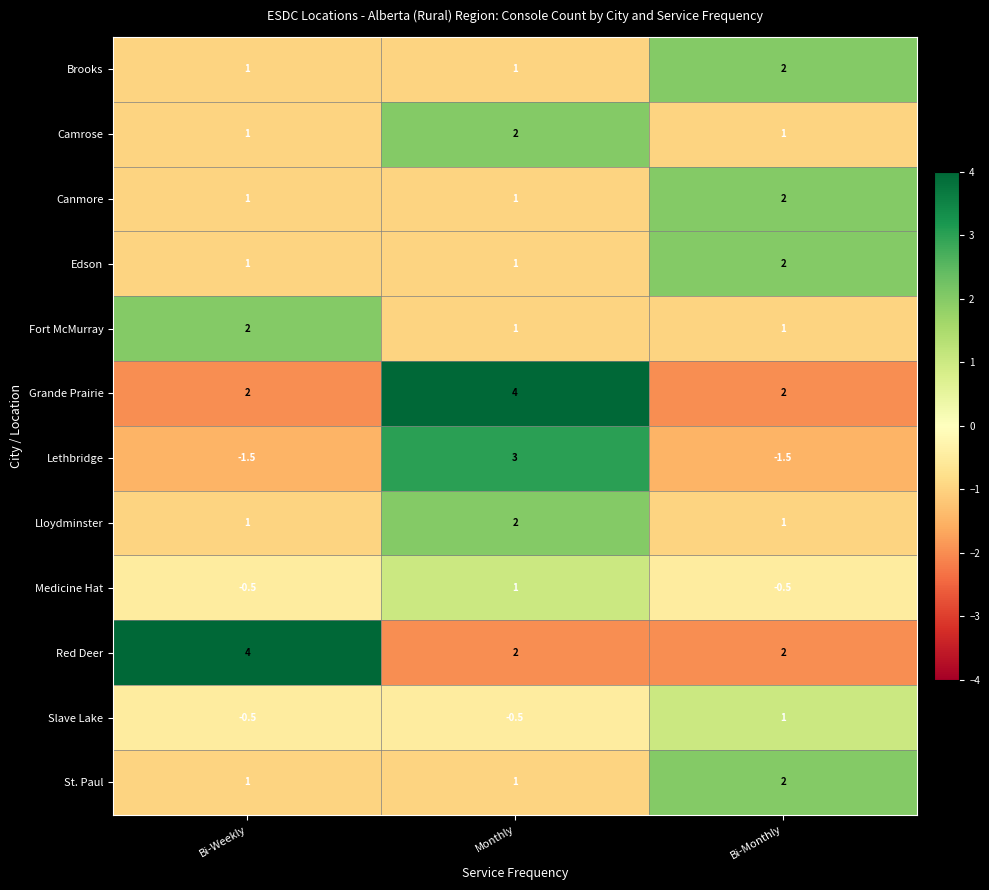

What is the difference between the highest and lowest values at Bi-Weekly?

5.5